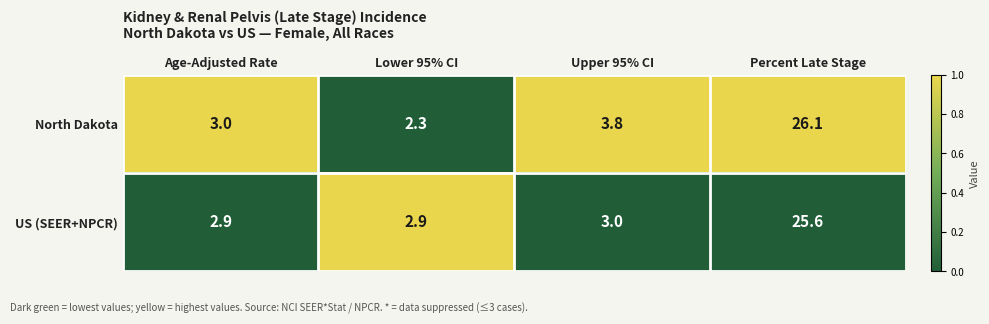

Which series has the largest range (max minus min)?

North Dakota